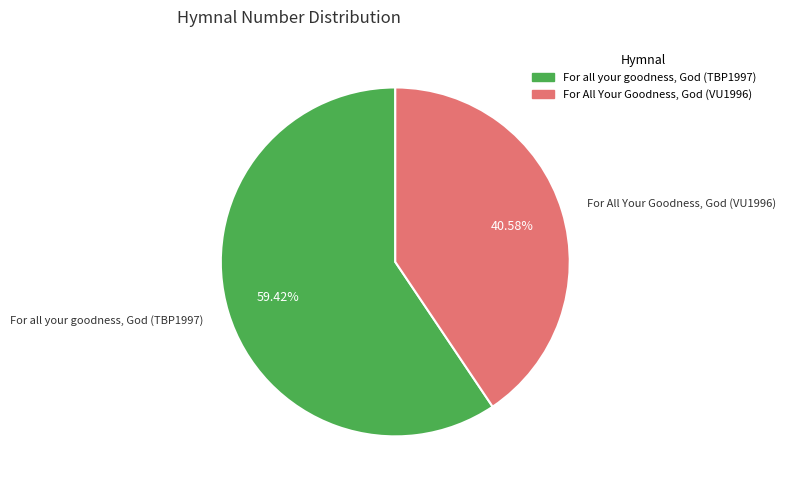

How many slices are in this pie chart?

2